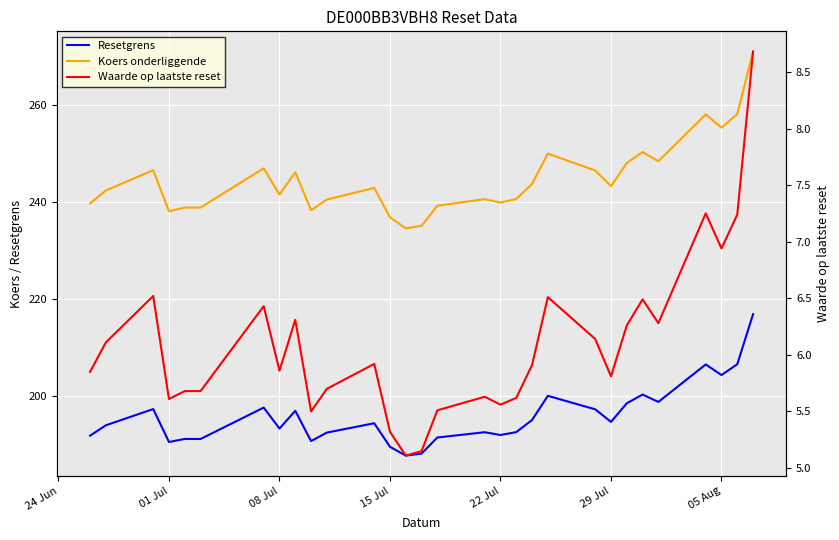

True or false: Waarde op laatste reset has more than 1 points higher than both neighbors.

True